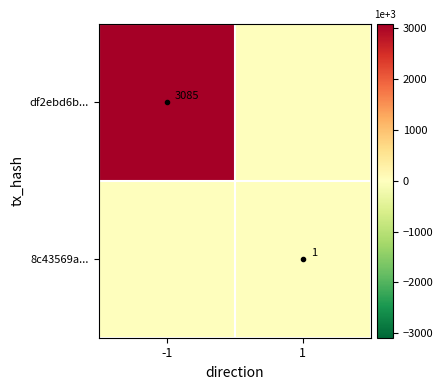

Is it true that df2ebd6b... equals 3085 at -1?

True